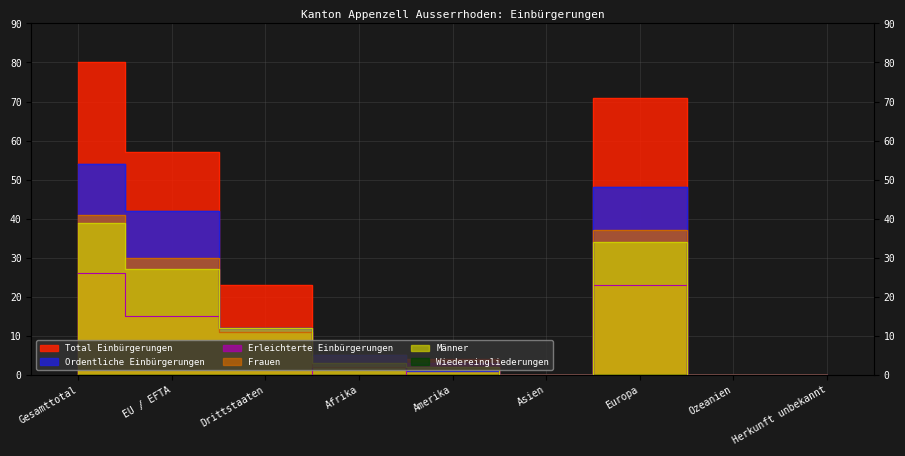

Which series has the widest spread of values?

Total Einbürgerungen